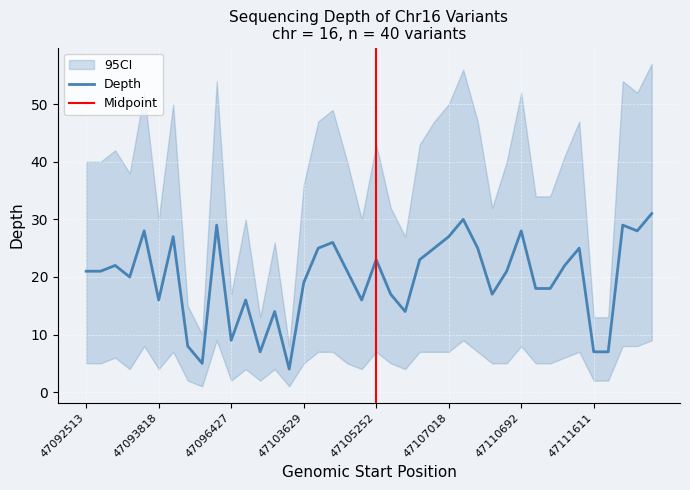

At which label does depth reach its peak?

47114825